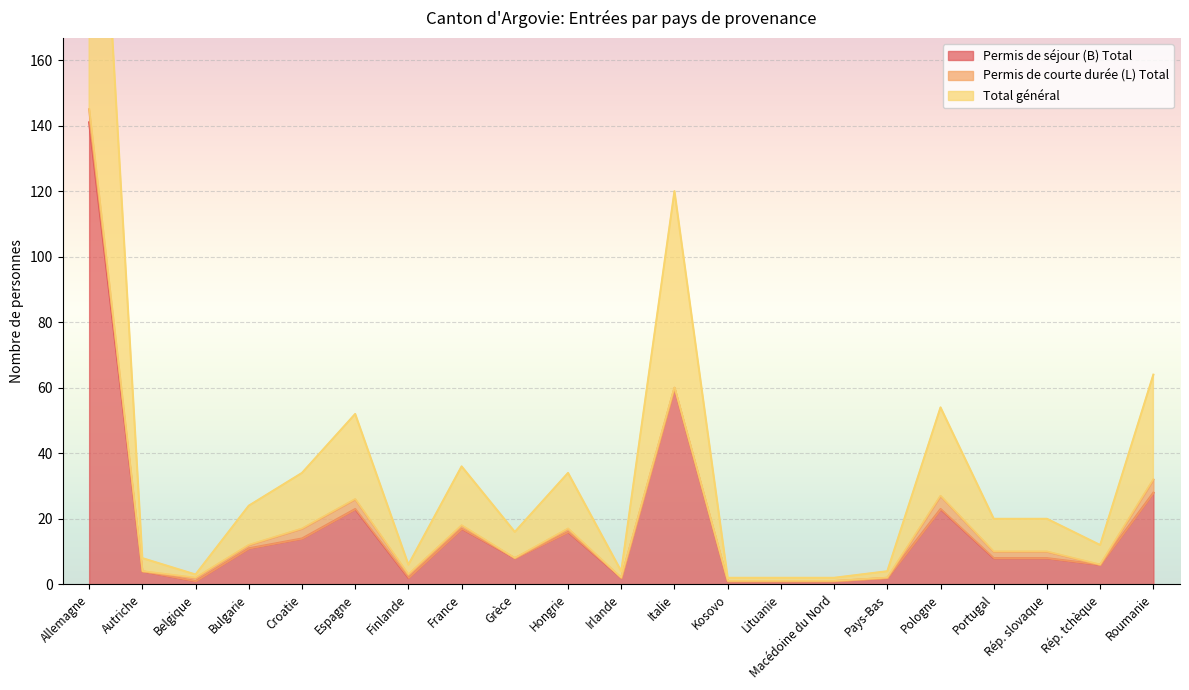

Which series has the widest spread of values?

Total général